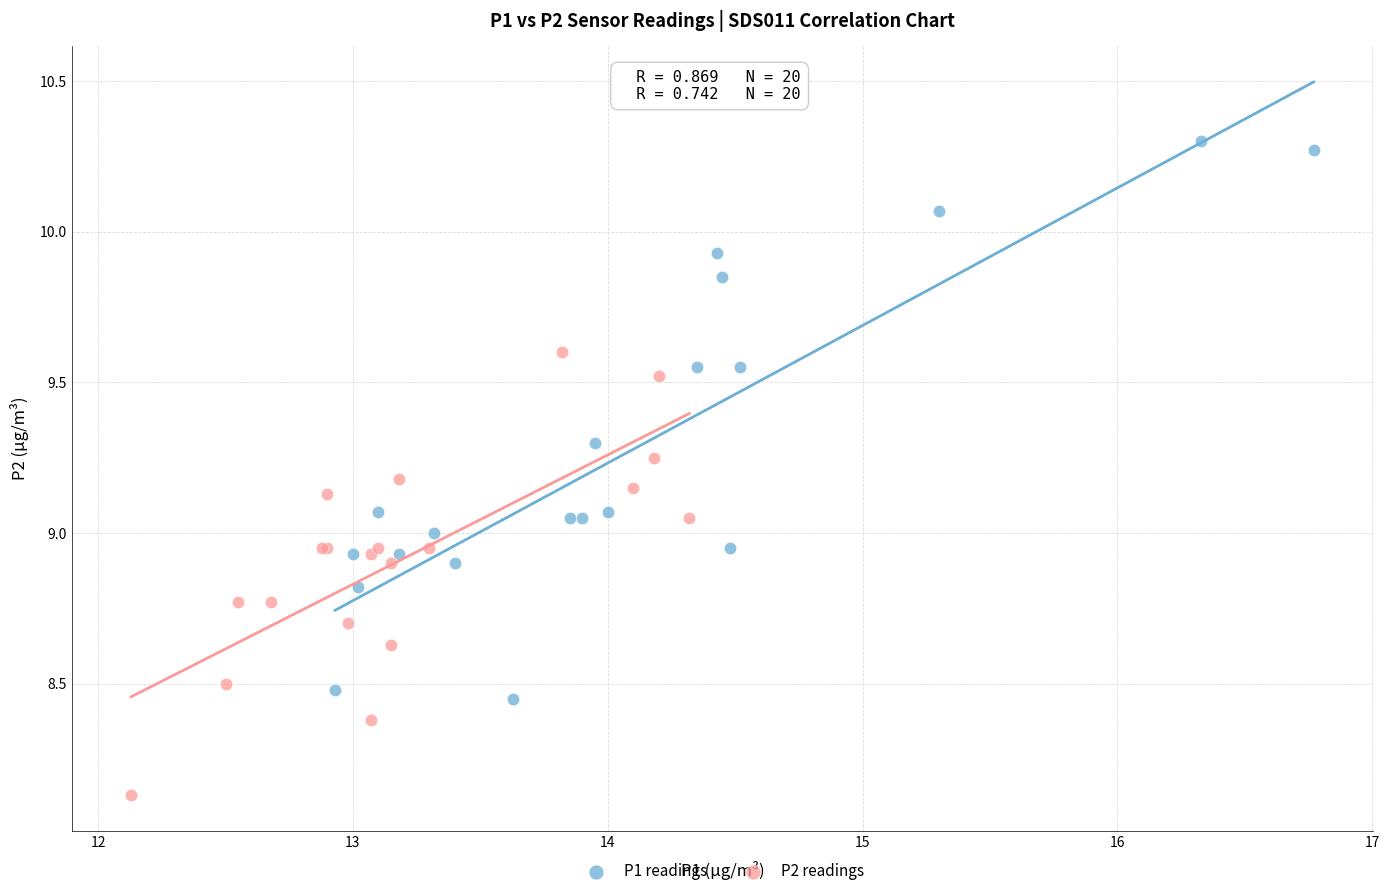

Which series reaches the minimum Y coordinate?

P2 readings